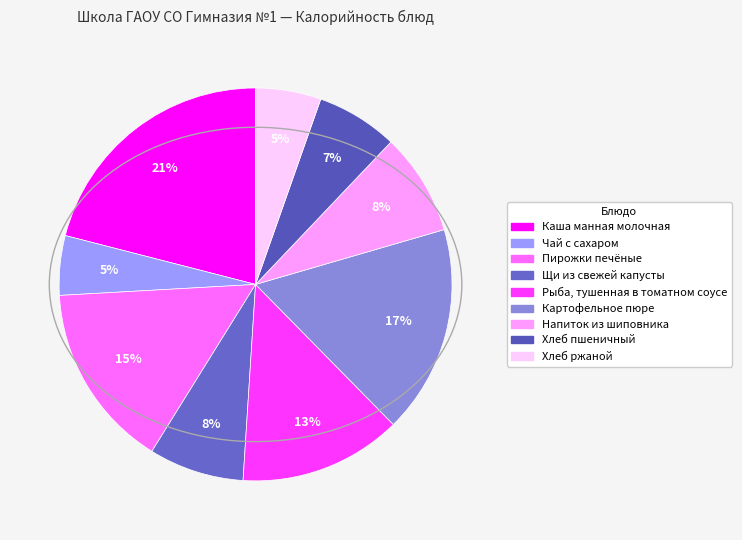

Rank the categories by value from highest to lowest.

Каша манная молочная, Картофельное пюре, Пирожки печёные, Рыба, тушенная в томатном соусе, Напиток из шиповника, Щи из свежей капусты, Хлеб пшеничный, Хлеб ржаной, Чай с сахаром